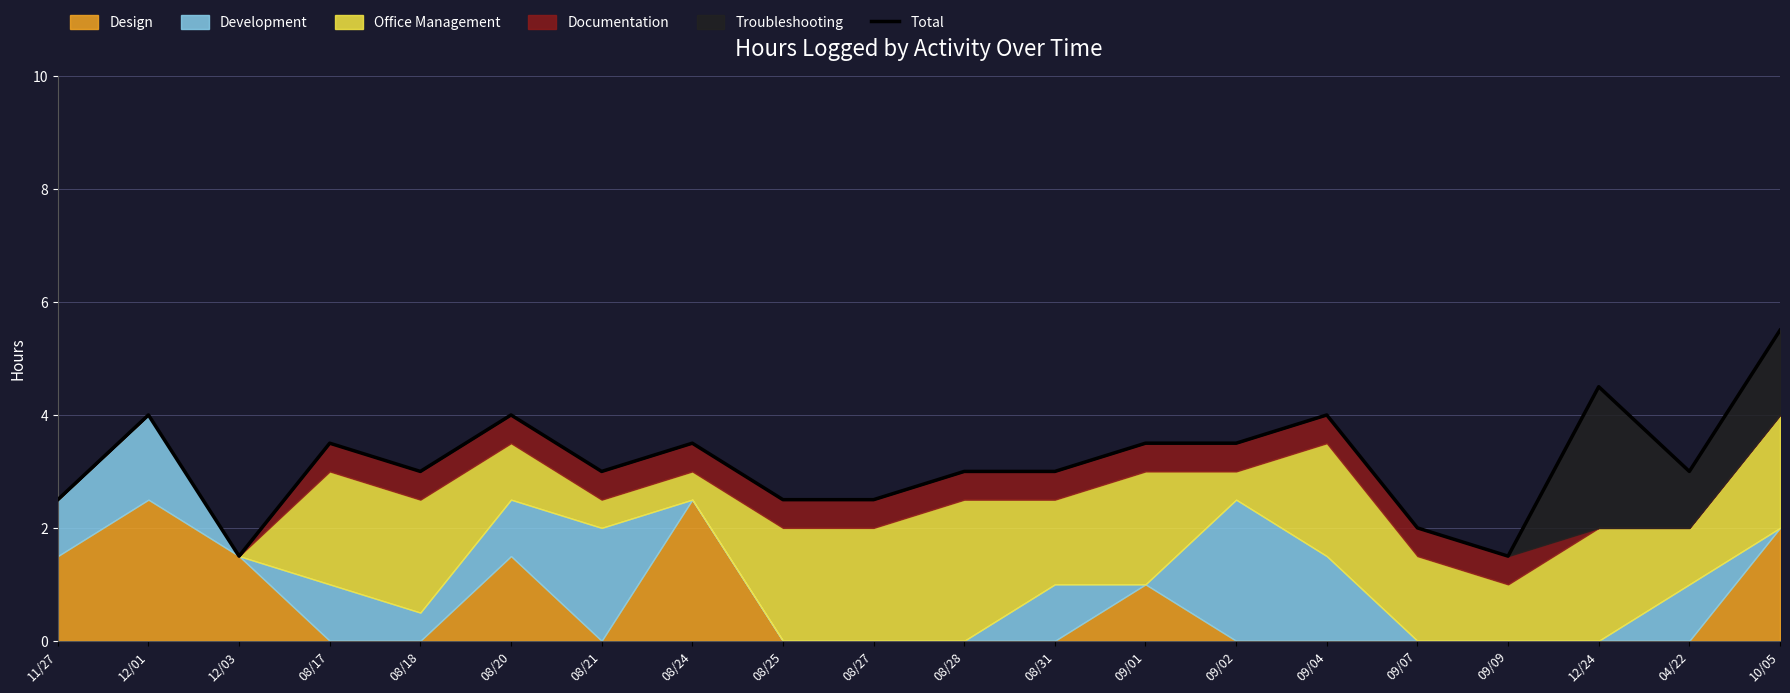

Which has a higher value, 10/05 or 09/02?

10/05